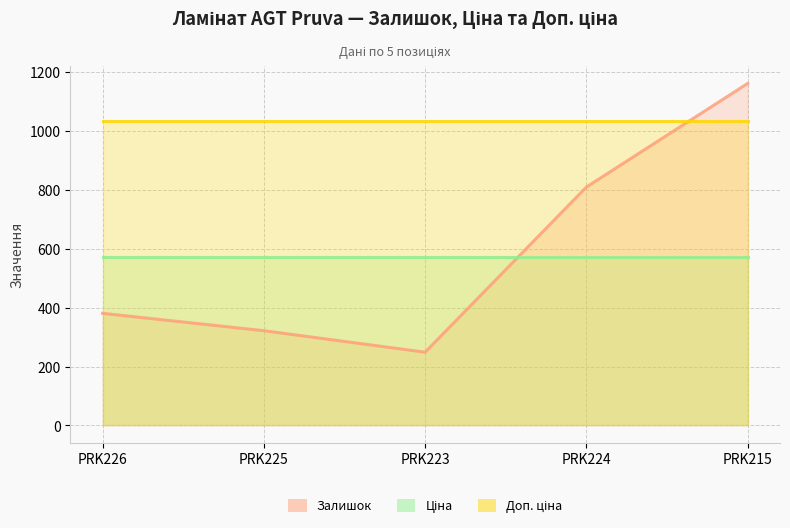

True or false: Залишок has a value of 1162.0 at PRK215.

True